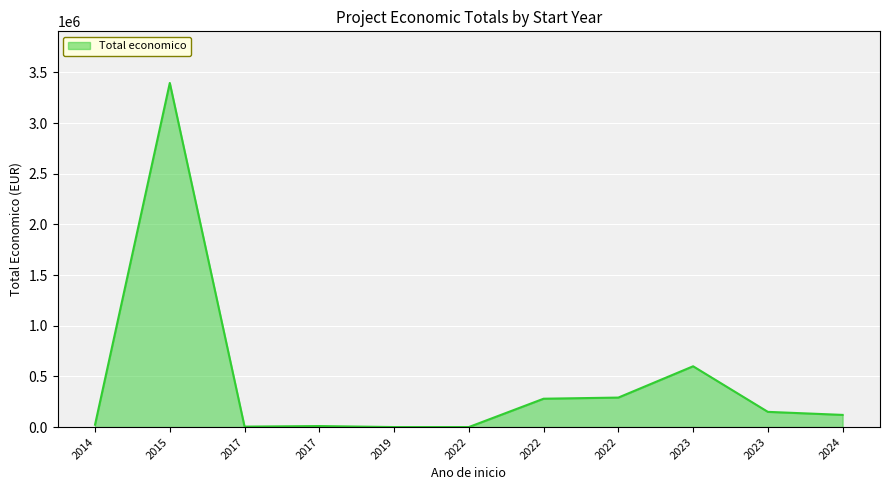

How many lines are shown in the chart?

1